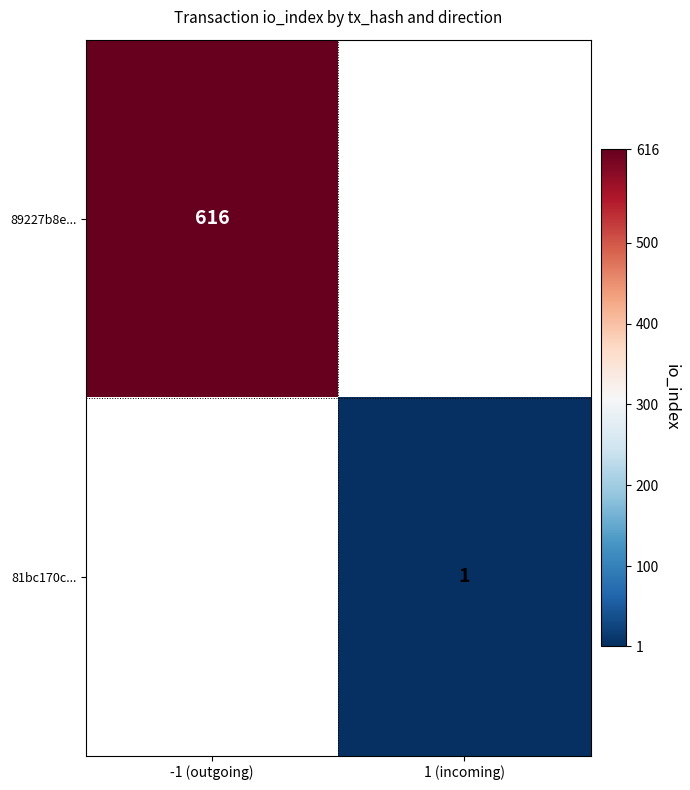

Is it true that 81bc170c... equals 1 at 1 (incoming)?

True